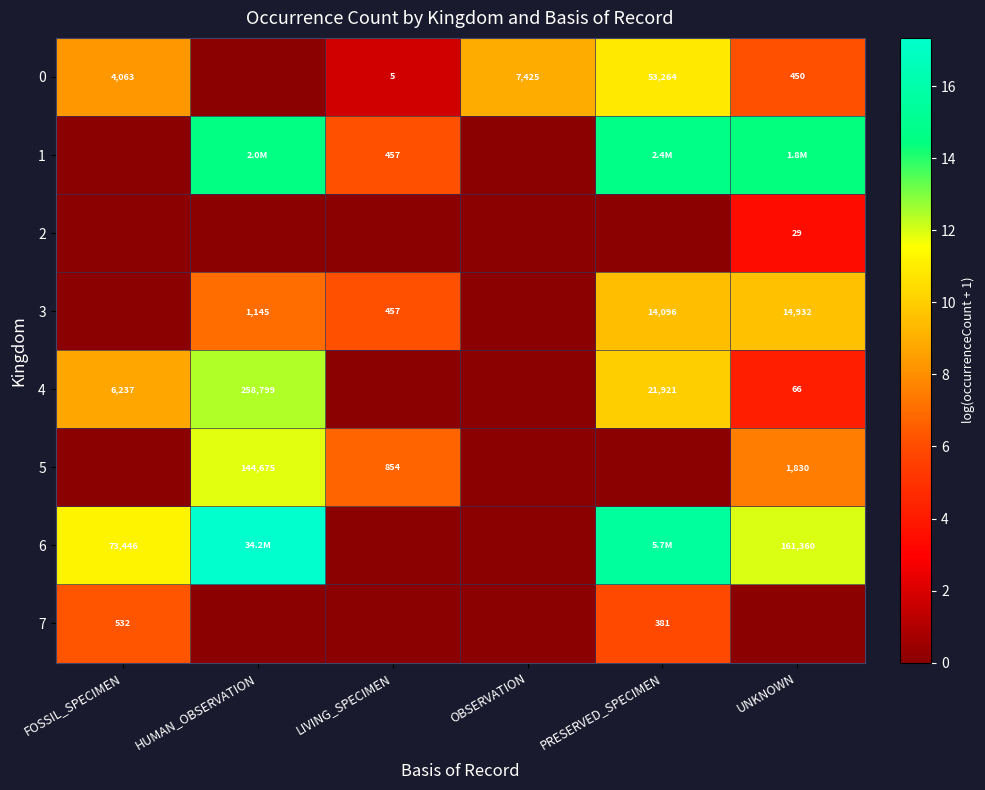

Is the value of 4 at PRESERVED_SPECIMEN greater than the value of 1 at LIVING_SPECIMEN?

Yes